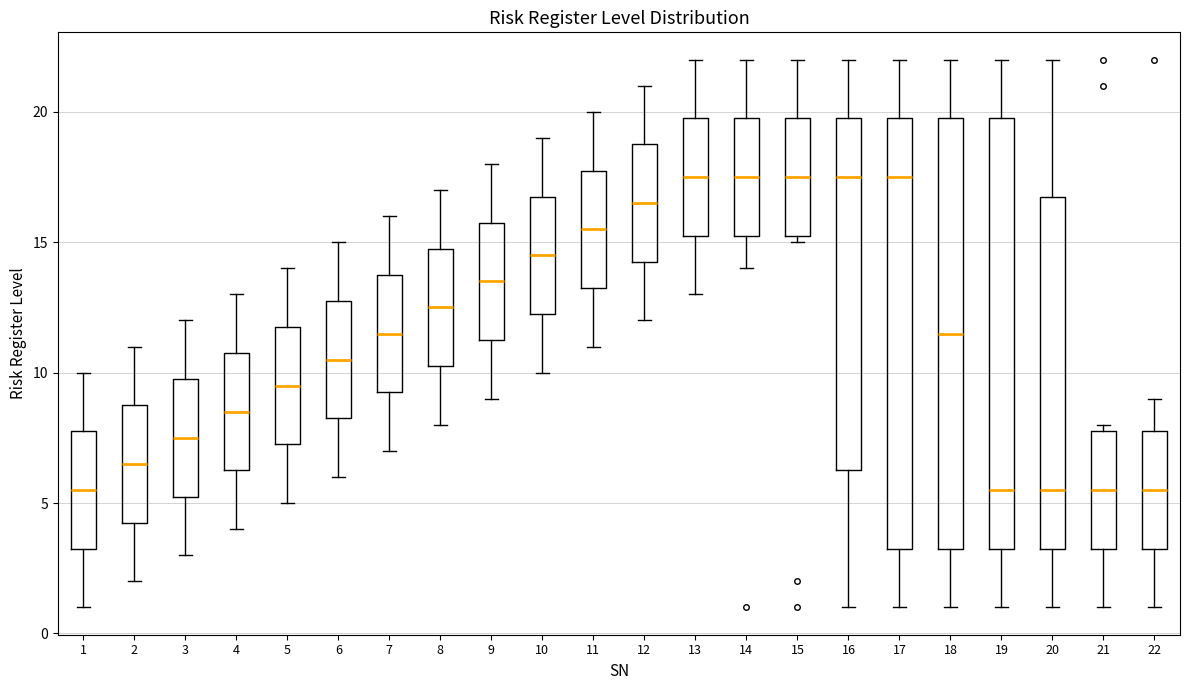

Reading left to right, transcribe this box plot: for each box, give where its median line is, the range the box spans, and where its two whiskers end, as read against the y-axis. The values are not printed on the chart, so give them approximately, as read against the axis.

1: median 5.5, box 3.5 to 8.0, whiskers 1.0 to 10.0
2: median 6.5, box 4.5 to 9.0, whiskers 2.0 to 11.0
3: median 7.5, box 5.5 to 10.0, whiskers 3.0 to 12.0
4: median 8.5, box 6.5 to 11.0, whiskers 4.0 to 13.0
5: median 9.5, box 7.5 to 12.0, whiskers 5.0 to 14.0
6: median 10.5, box 8.5 to 13.0, whiskers 6.0 to 15.0
7: median 11.5, box 9.5 to 14.0, whiskers 7.0 to 16.0
8: median 12.5, box 10.5 to 15.0, whiskers 8.0 to 17.0
9: median 13.5, box 11.5 to 16.0, whiskers 9.0 to 18.0
10: median 14.5, box 12.5 to 17.0, whiskers 10.0 to 19.0
11: median 15.5, box 13.5 to 18.0, whiskers 11.0 to 20.0
12: median 16.5, box 14.5 to 19.0, whiskers 12.0 to 21.0
13: median 17.5, box 15.5 to 20.0, whiskers 13.0 to 22.0
14: median 17.5, box 15.5 to 20.0, whiskers 14.0 to 22.0
15: median 17.5, box 15.5 to 20.0, whiskers 15.0 to 22.0
16: median 17.5, box 6.5 to 20.0, whiskers 1.0 to 22.0
17: median 17.5, box 3.5 to 20.0, whiskers 1.0 to 22.0
18: median 11.5, box 3.5 to 20.0, whiskers 1.0 to 22.0
19: median 5.5, box 3.5 to 20.0, whiskers 1.0 to 22.0
20: median 5.5, box 3.5 to 17.0, whiskers 1.0 to 22.0
21: median 5.5, box 3.5 to 8.0, whiskers 1.0 to 8.0 (just above the box's upper edge)
22: median 5.5, box 3.5 to 8.0, whiskers 1.0 to 9.0